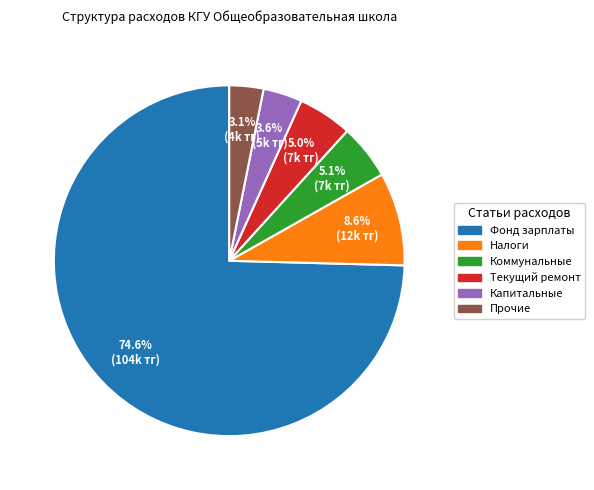

How many slices are in this pie chart?

6